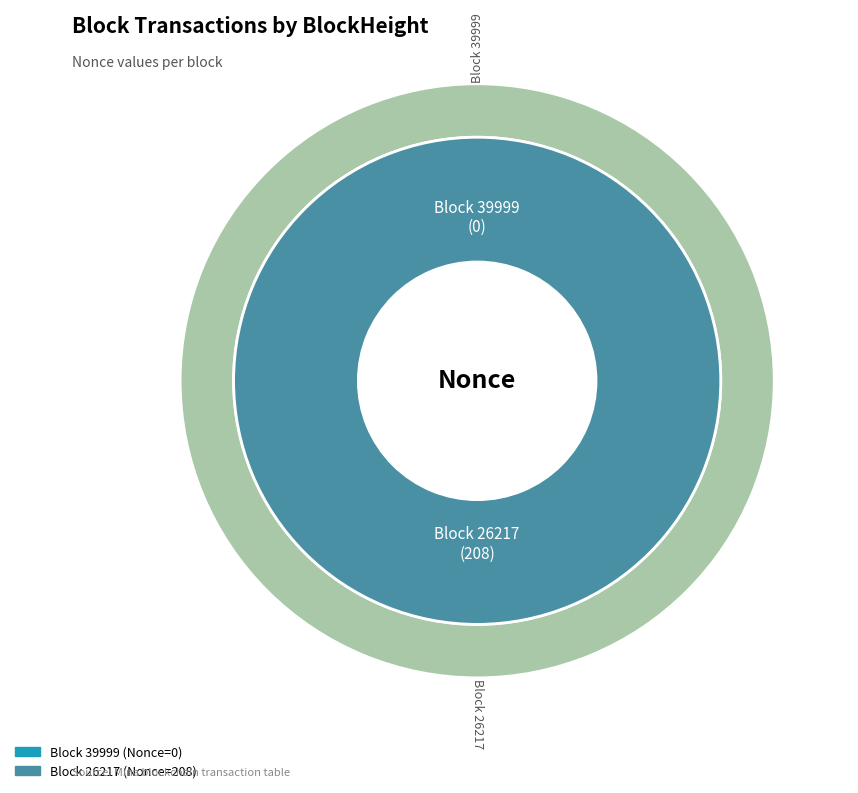

Is it true that 26217 is 94% of the pie?

False